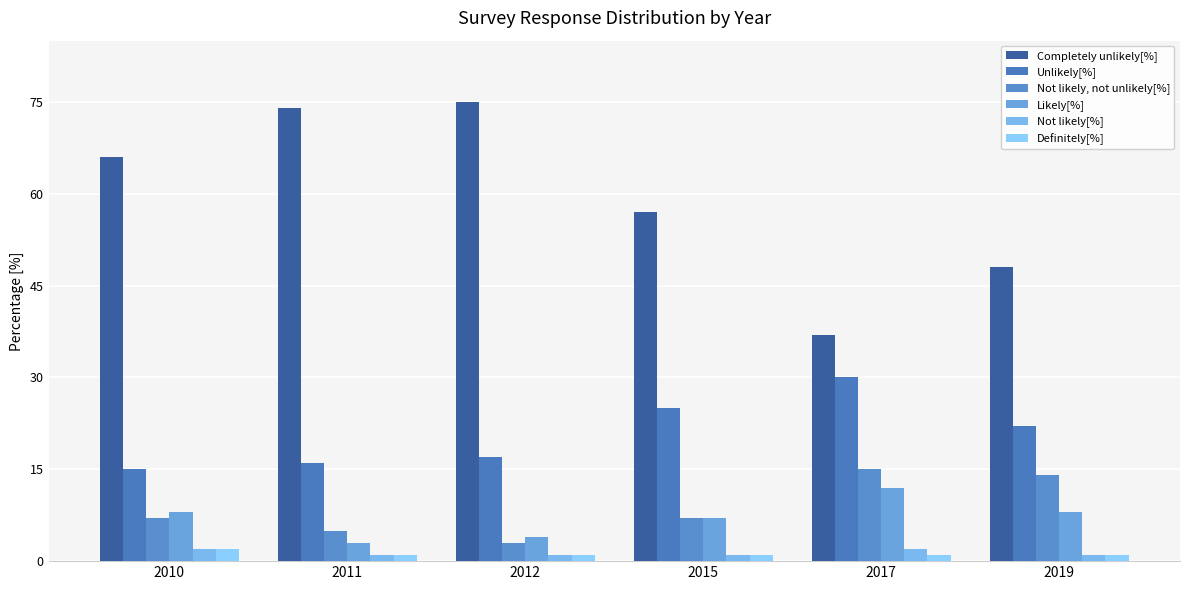

Which series has the largest total across all categories?

Completely unlikely[%]